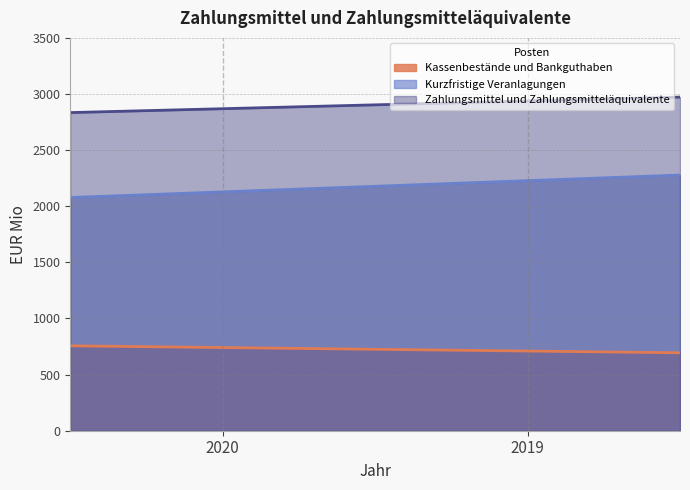

True or false: Zahlungsmittel und Zahlungsmitteläquivalente has a value of 2938 at 2019.

True